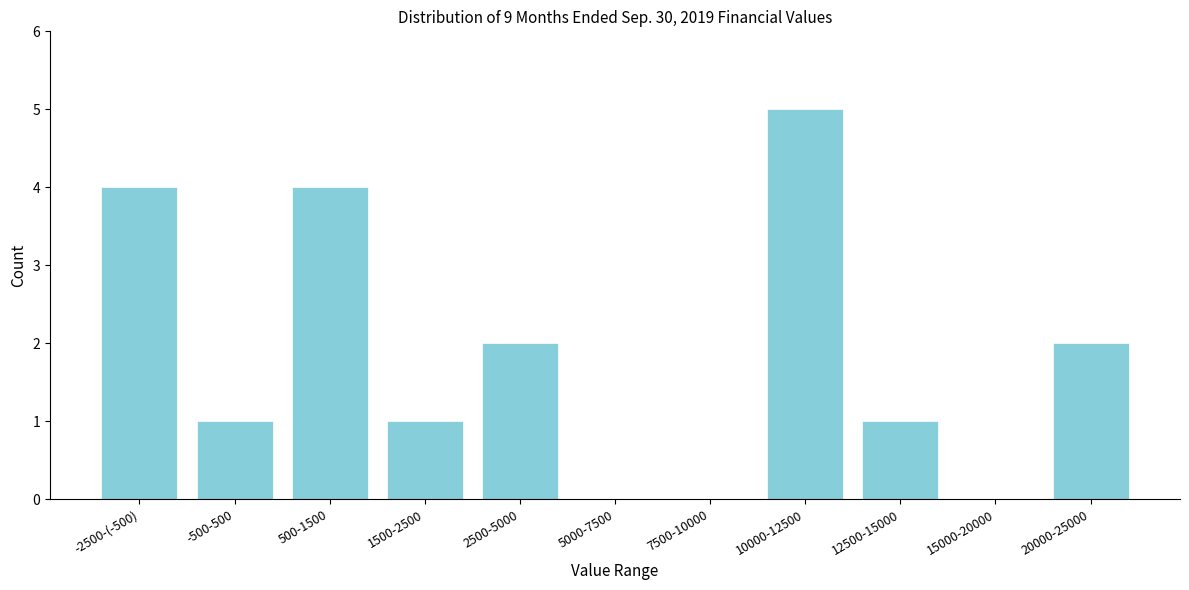

Reading left to right, extract all data points from this chart.

-2500-(-500)=4	-500-500=1	500-1500=4	1500-2500=1	2500-5000=2	5000-7500=0	7500-10000=0	10000-12500=5	12500-15000=1	15000-20000=0	20000-25000=2